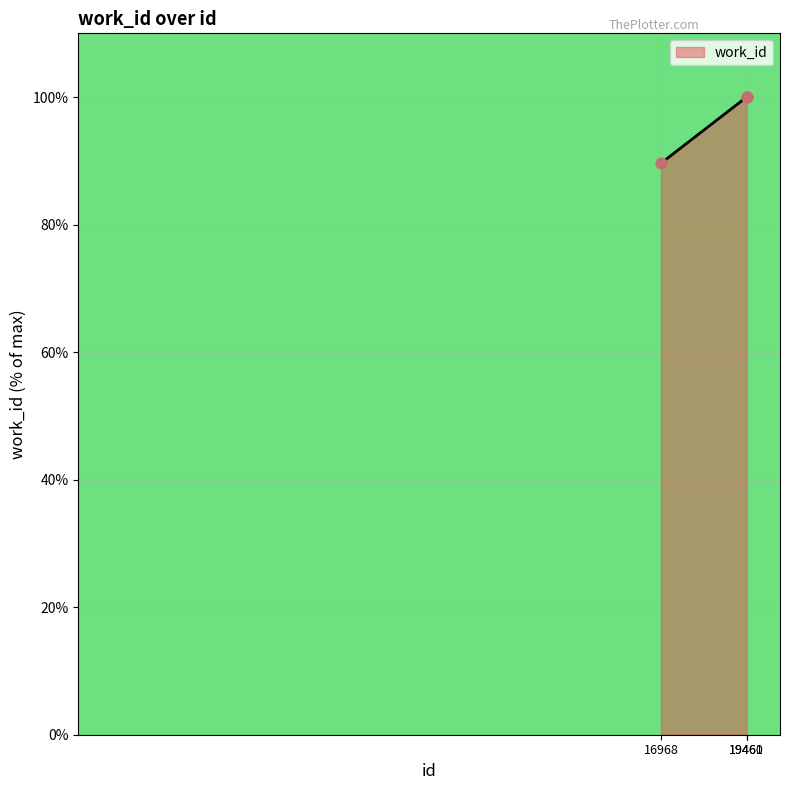

What is the change in value from 16968 to 19460?

+10.4